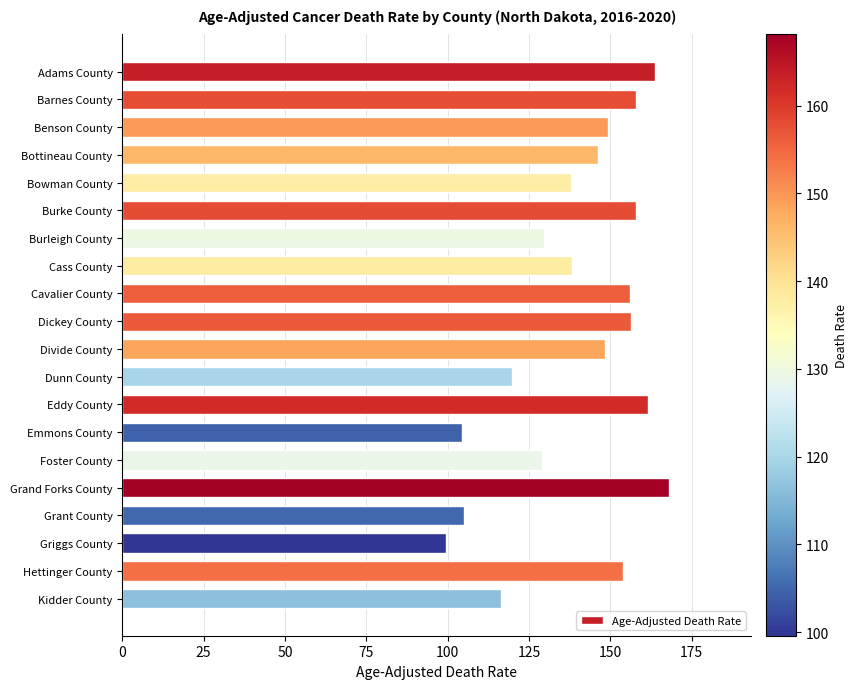

Is it true that the value at Foster County is 128.9?

True